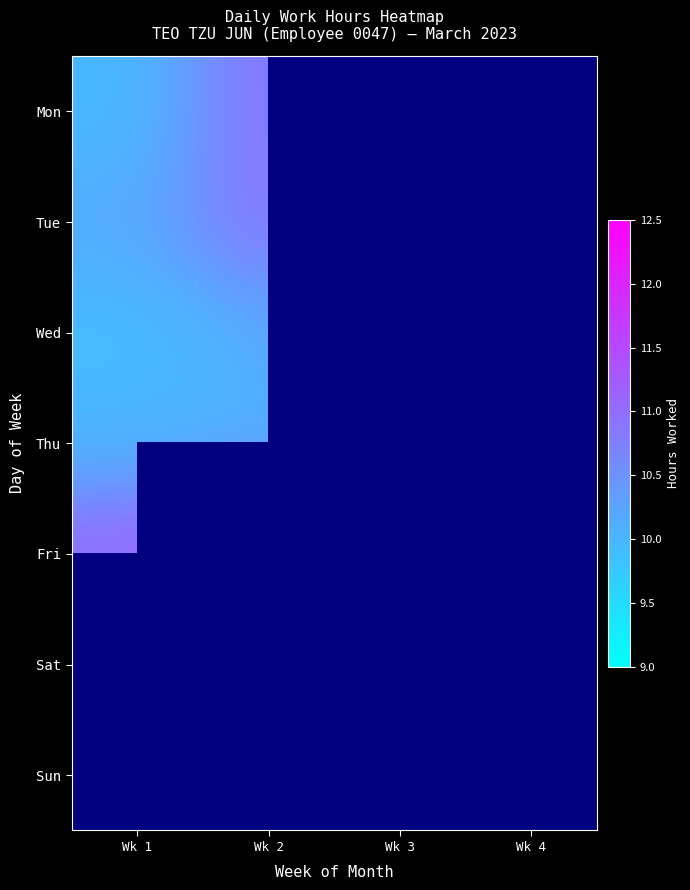

What is the difference between the Thu values at Wk 4 and Wk 3?

0.2